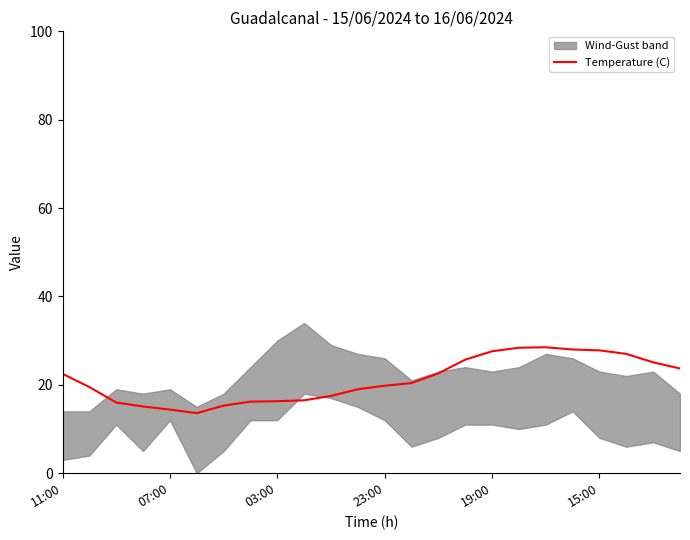

What is the difference between the second highest and minimum values?

14.8